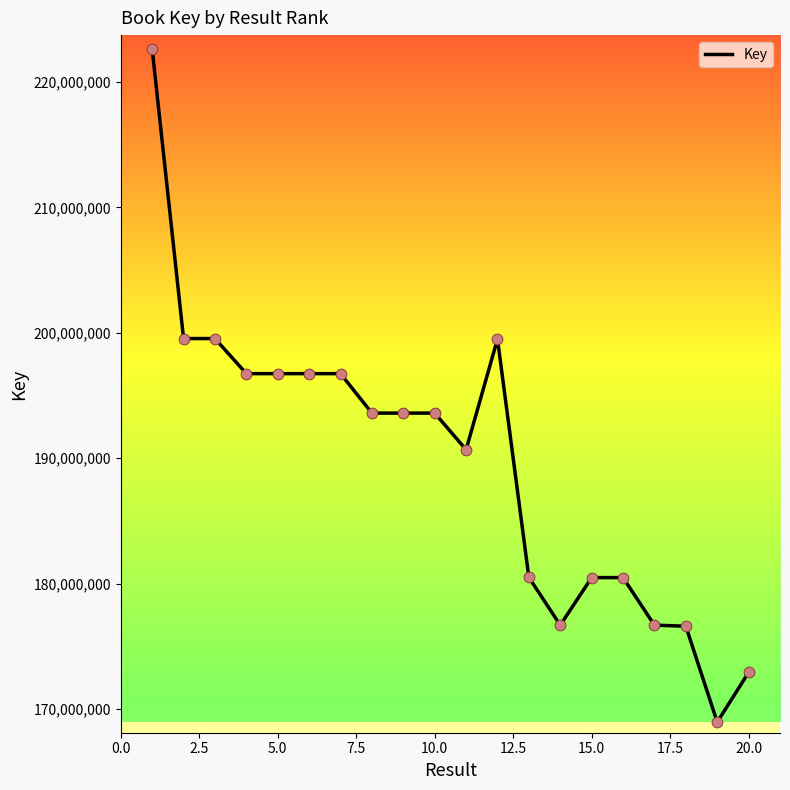

What is the difference between the maximum and minimum values?

53665853